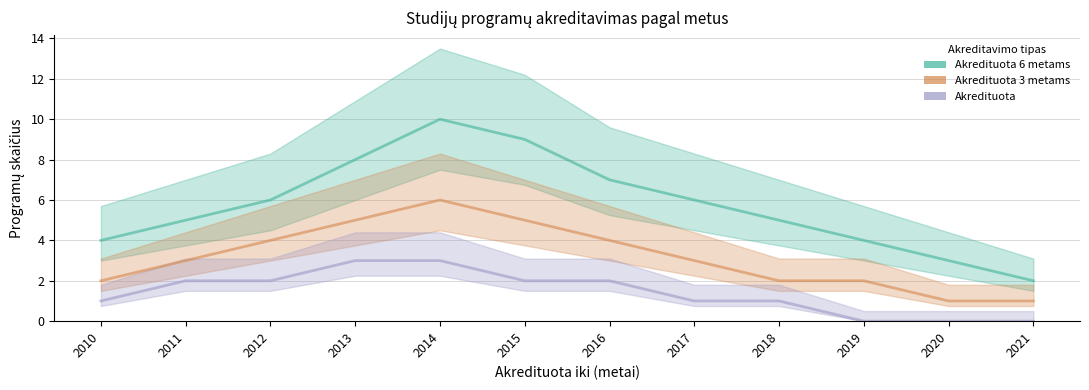

The Akredituota 6 metams series shows 3 at 2016. True or false?

False